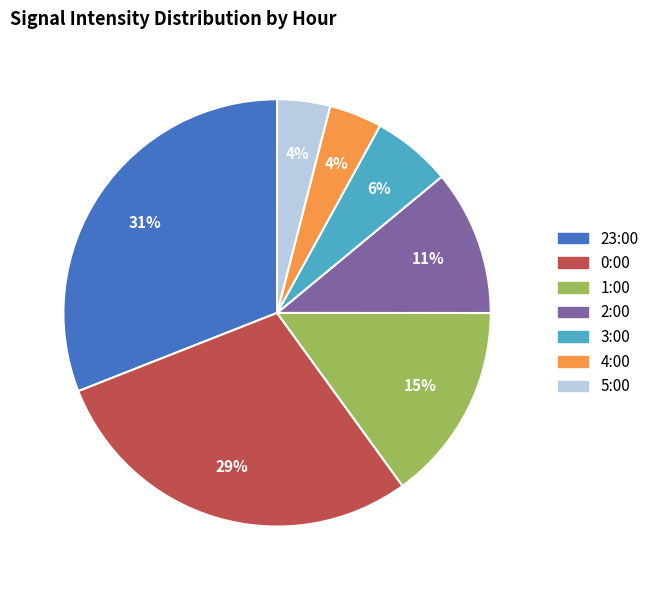

To the nearest percent, what is the average slice percentage?

14%